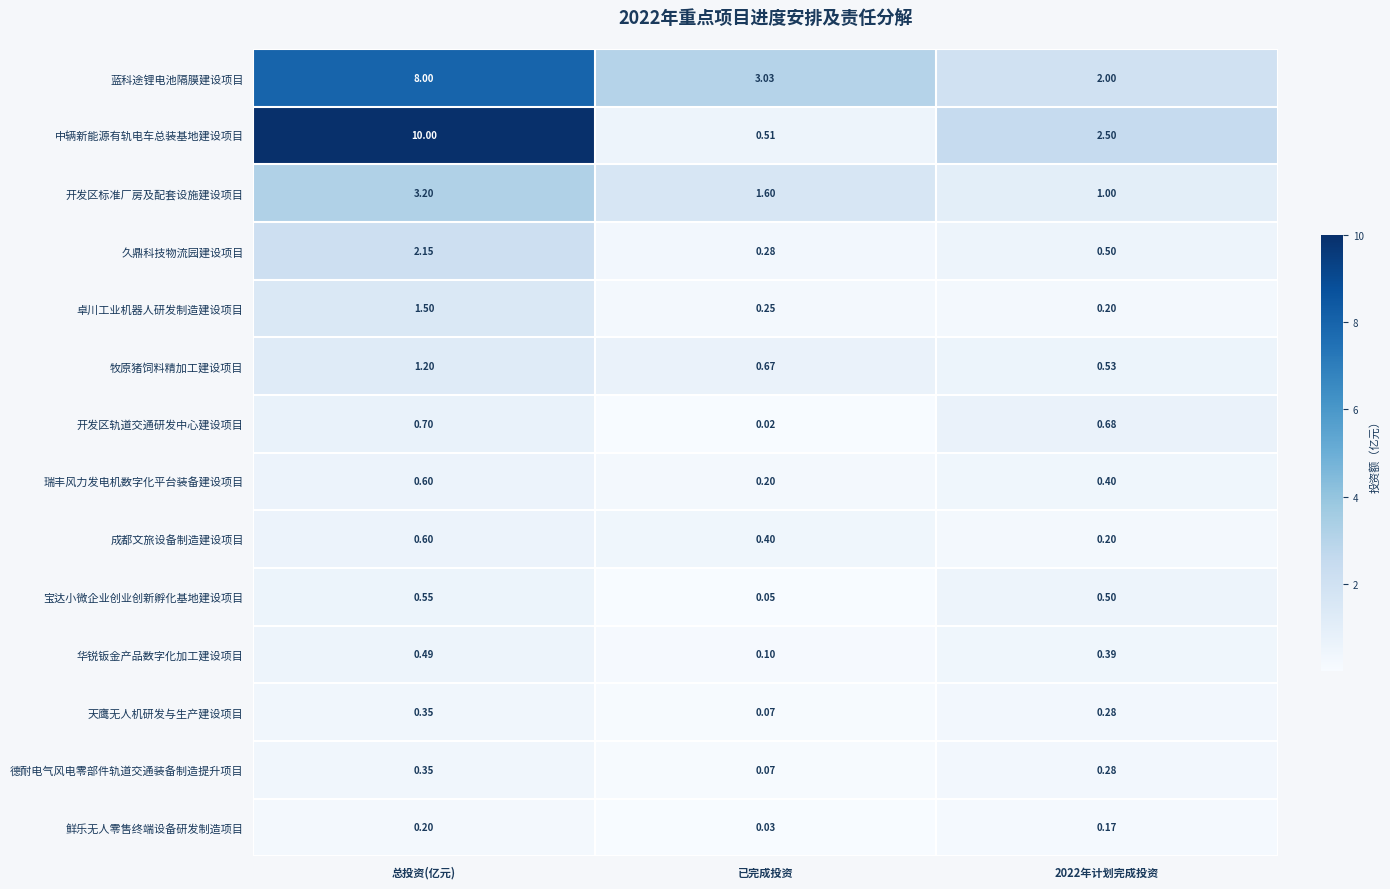

Between 总投资(亿元) and 已完成投资, which series saw the biggest shift?

中辆新能源有轨电车总装基地建设项目